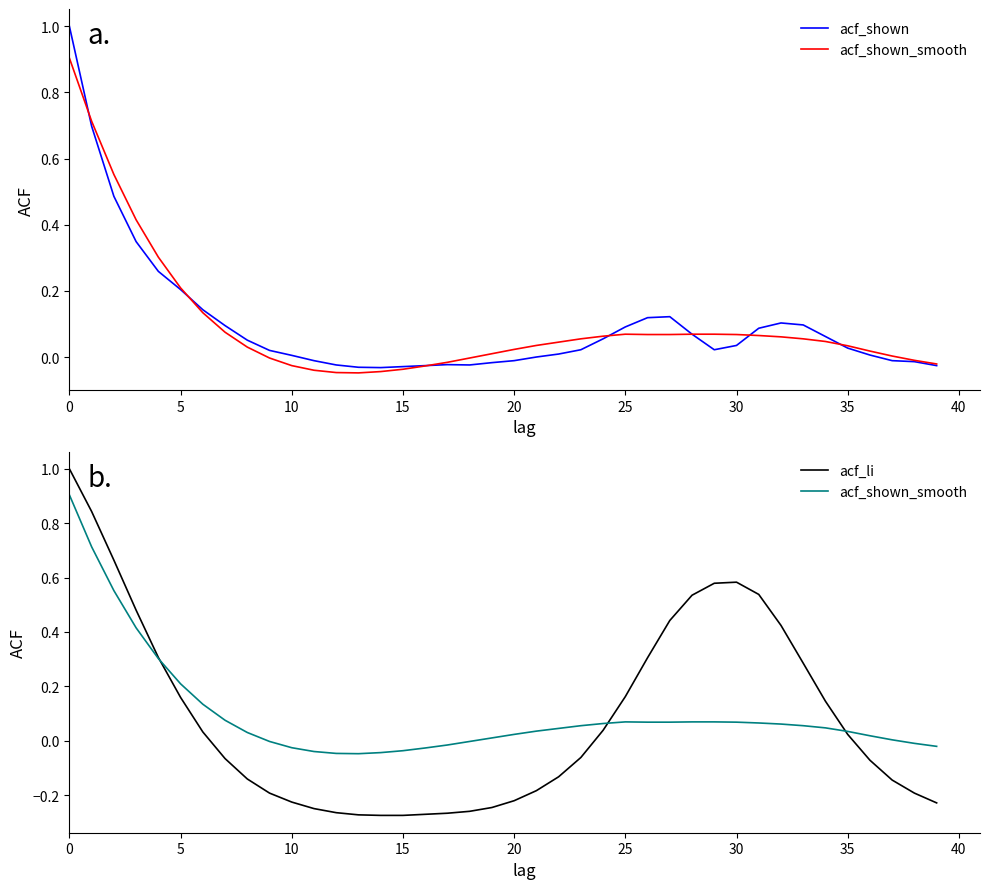

How many intersections are there between acf_shown_smooth and acf_li?

3